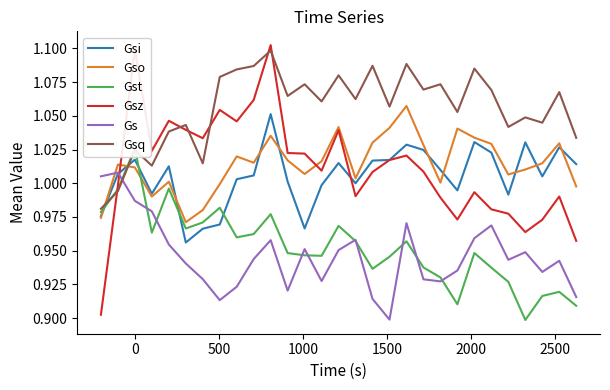

Which series ends up on top after the final intersection of Gsz and Gso?

Gso